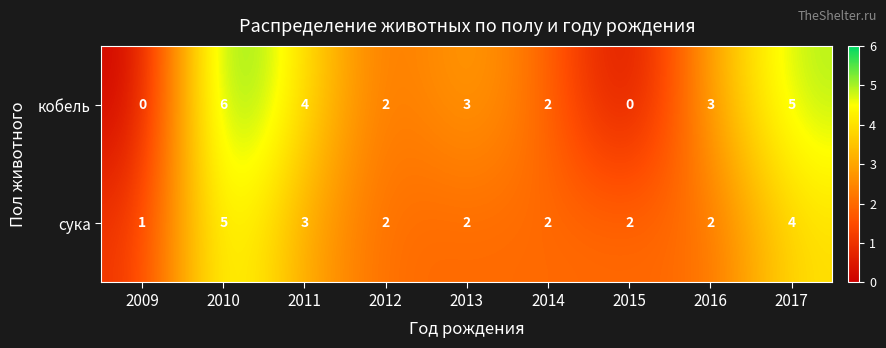

How many сука values are between 2 and 3?

6